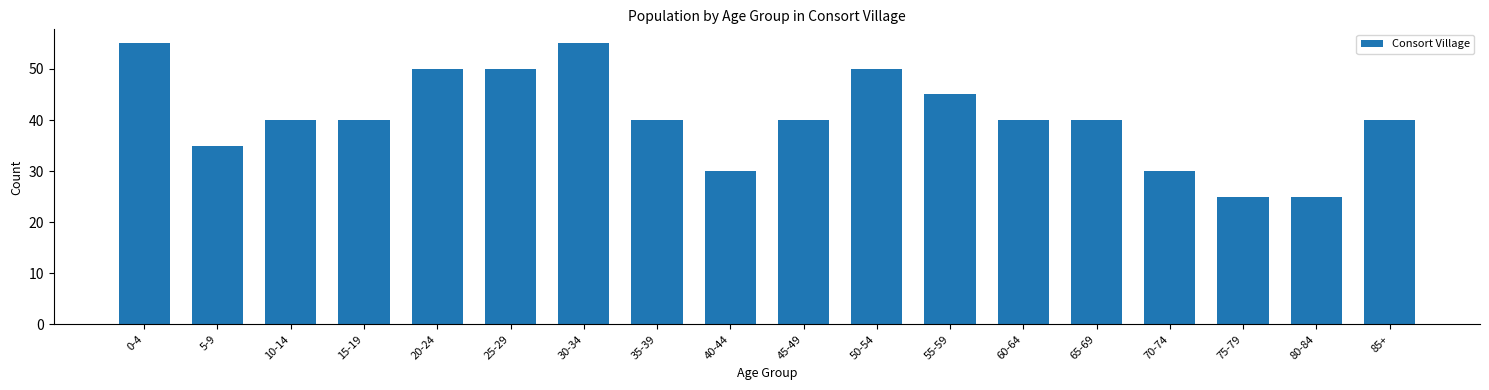

Reading right to left, extract all data points from this chart.

85+=40	80-84=25	75-79=25	70-74=30	65-69=40	60-64=40	55-59=45	50-54=50	45-49=40	40-44=30	35-39=40	30-34=55	25-29=50	20-24=50	15-19=40	10-14=40	5-9=35	0-4=55